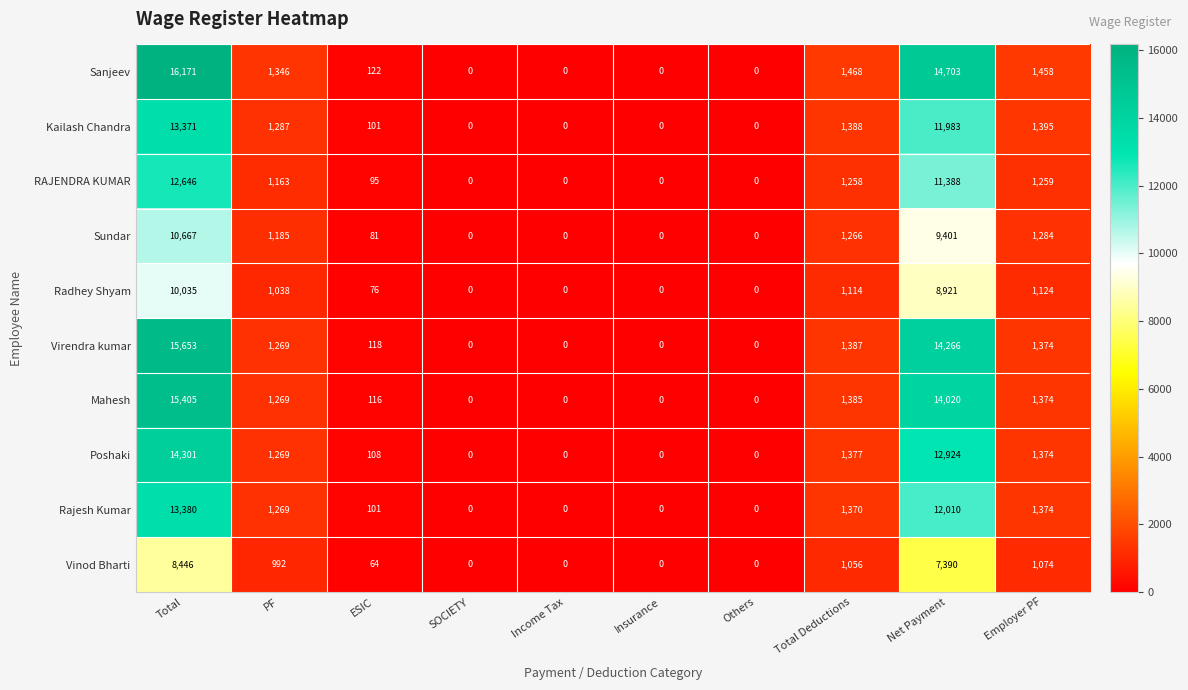

At which category is the sum across all series the highest?

Total